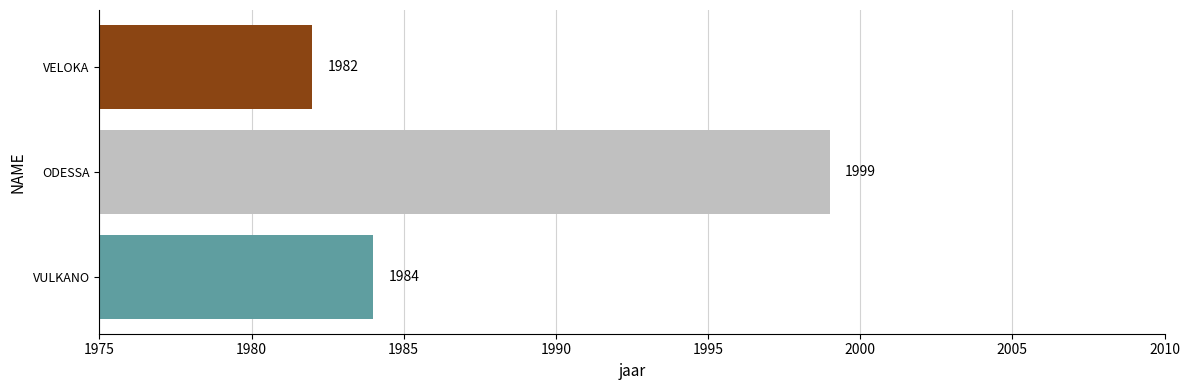

The chart shows a value of 759 at VULKANO. True or false?

False